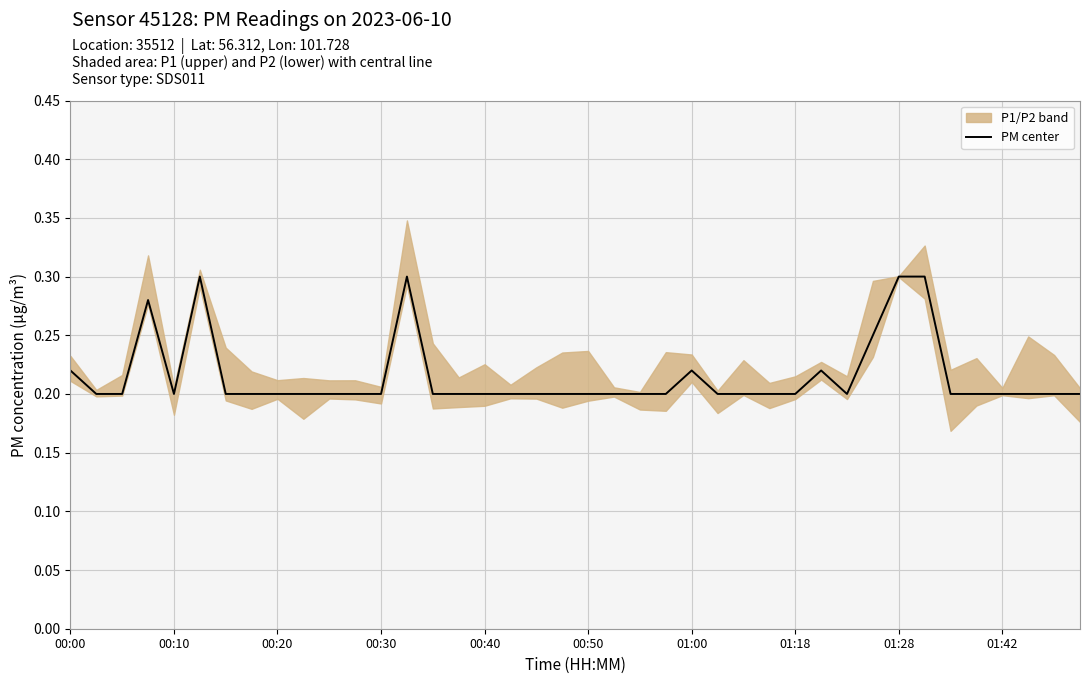

The PM center series shows 0.4 at 00:50. True or false?

False